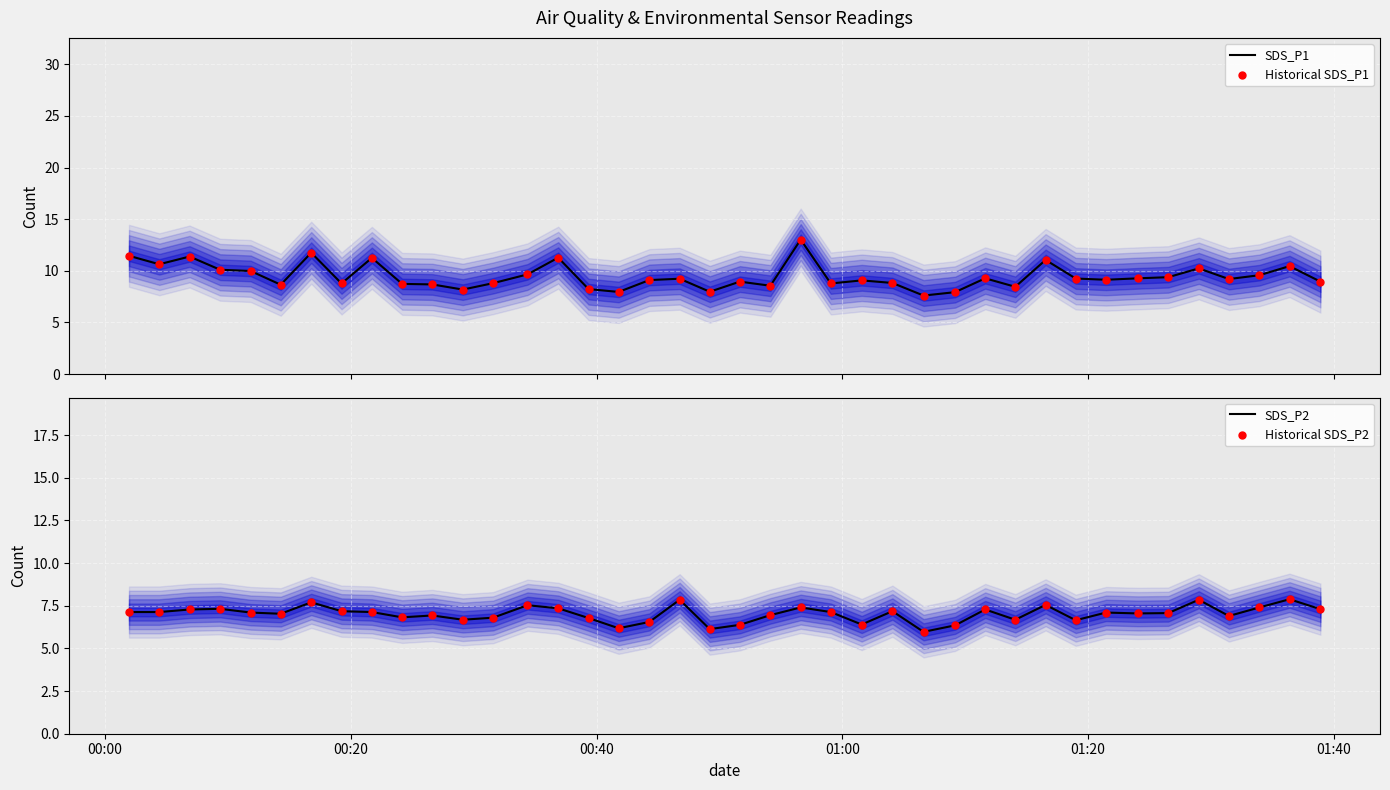

What is the minimum value for SDS_P1?

7.6